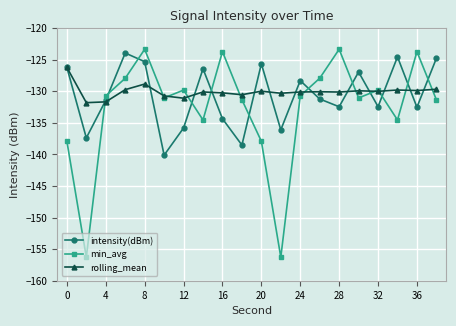

What is the minimum value for rolling_mean?

-131.8